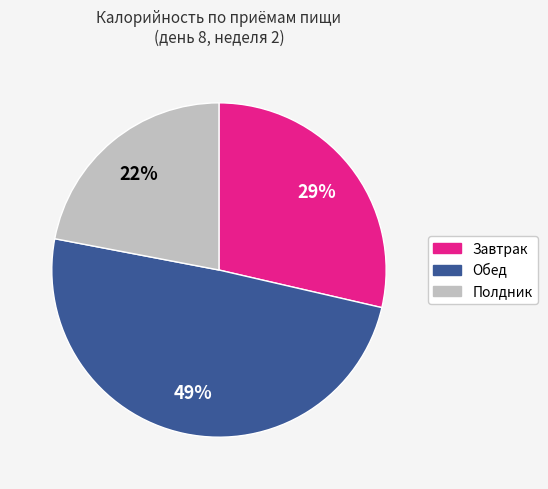

Which has a higher value, Обед or Полдник?

Обед